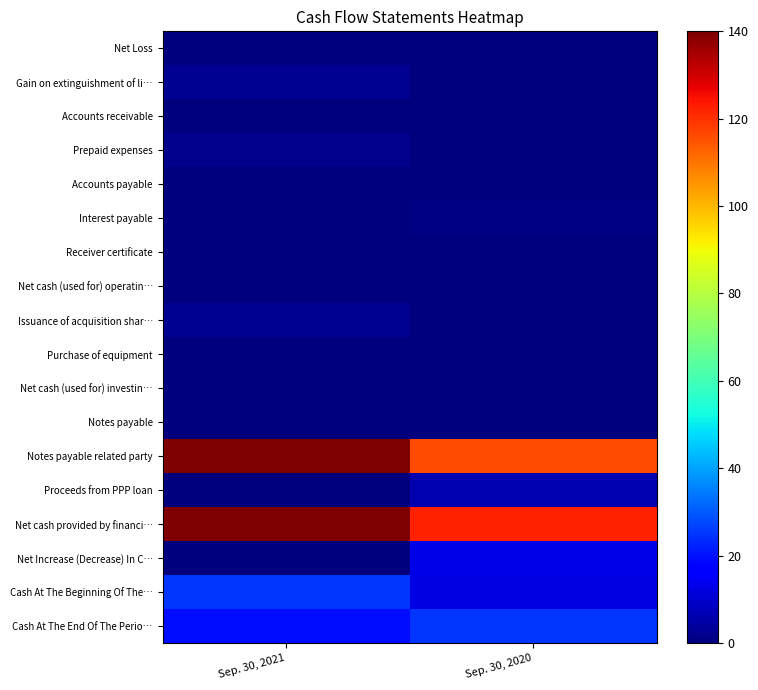

List the series in order of their peak value, lowest first.

Net cash (used for) operatin…, Net Loss, Purchase of equipment, Net cash (used for) investin…, Accounts receivable, Notes payable, Receiver certificate, Accounts payable, Interest payable, Prepaid expenses, Gain on extinguishment of li…, Issuance of acquisition shar…, Proceeds from PPP loan, Net Increase (Decrease) In C…, Cash At The Beginning Of The…, Cash At The End Of The Perio…, Net cash provided by financi…, Notes payable related party